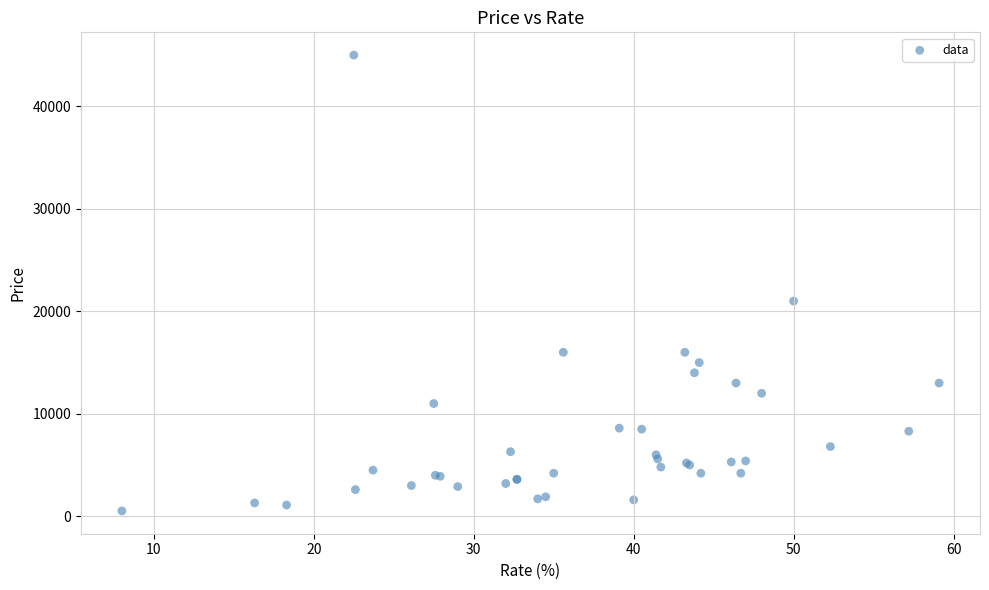

What Y value in the scatter plot is closest to 22760?

21000